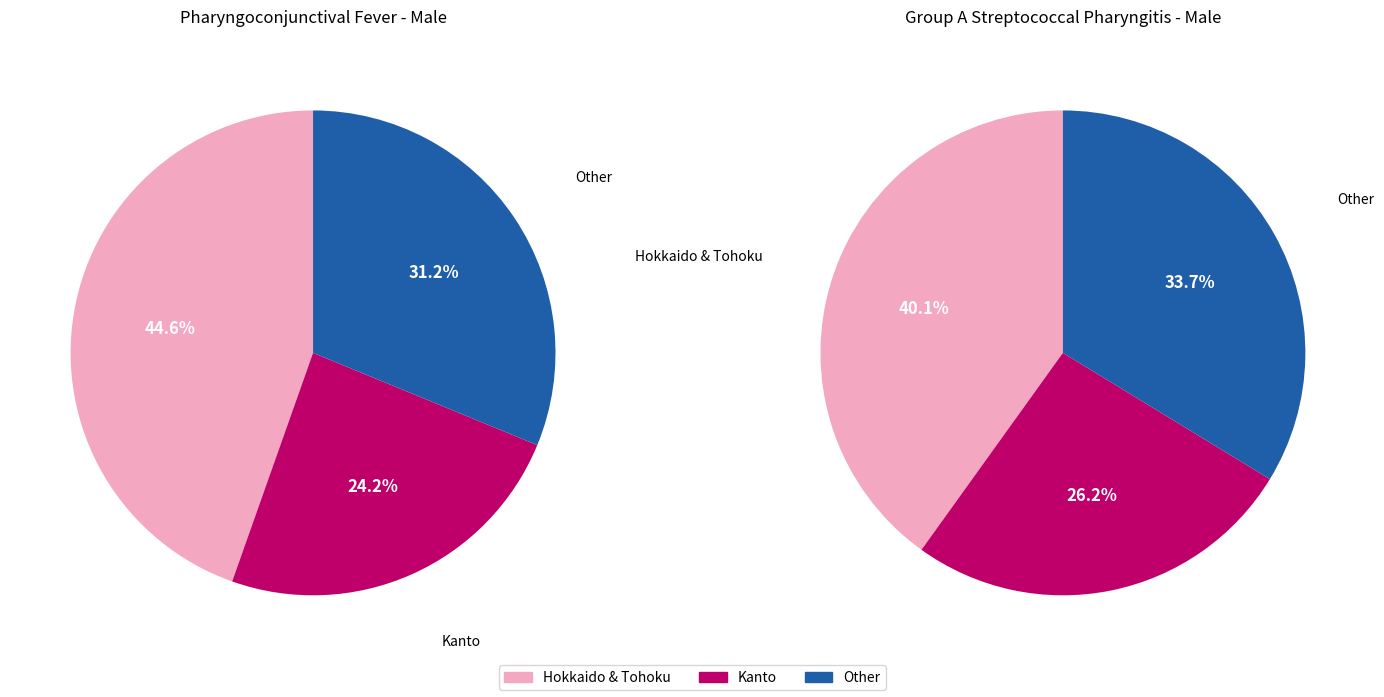

Between 10 and 2, which is larger?

10